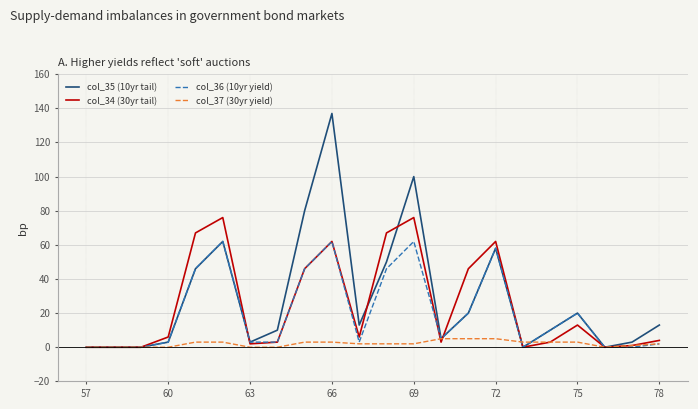

List the series in order of their peak value, lowest first.

col_37 (30yr yield), col_36 (10yr yield), col_34 (30yr tail), col_35 (10yr tail)